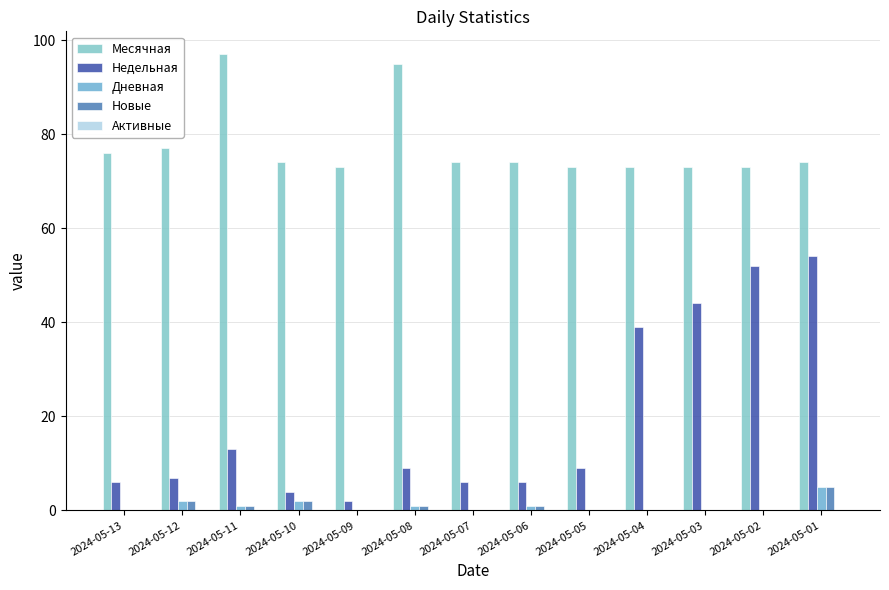

At which category is the sum across all series the highest?

2024-05-01